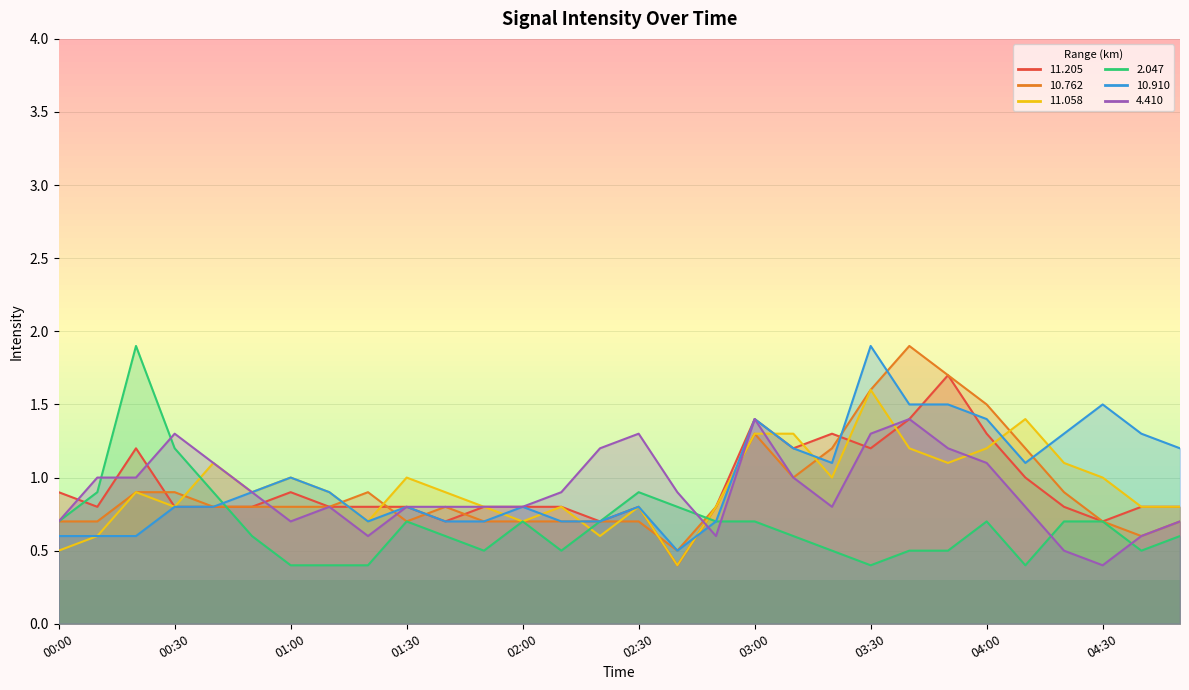

What is the total value across all series at 00:20?

6.5